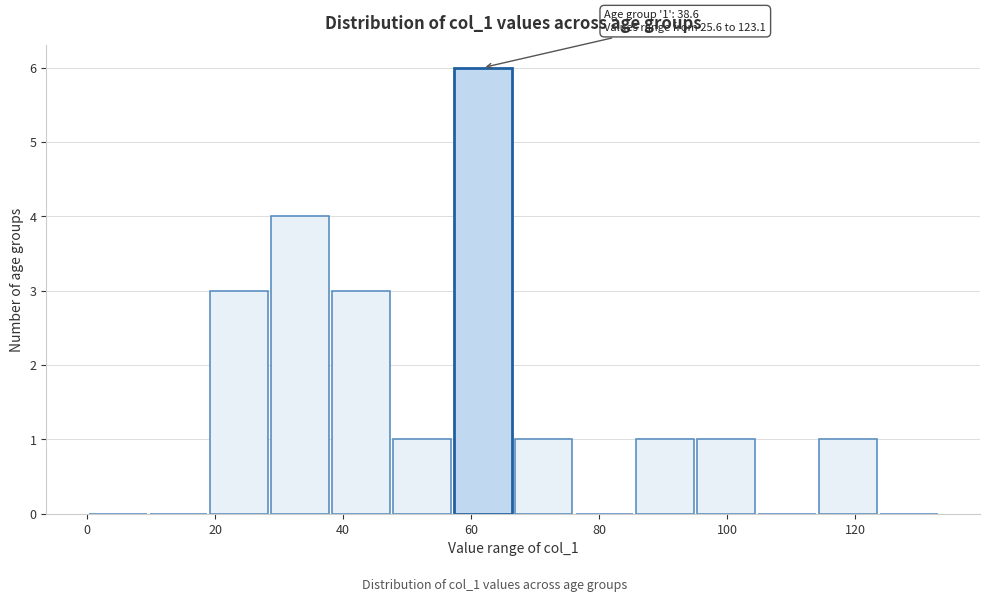

Which range on the x-axis has the tallest bar?

58 to 66